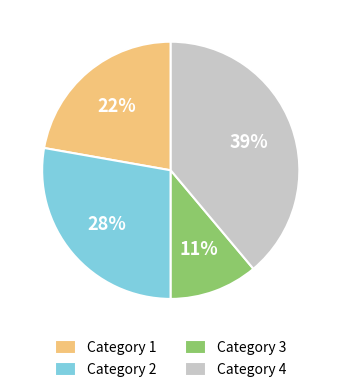

Do Category 4 and Category 2 together represent more than half of the pie?

Yes